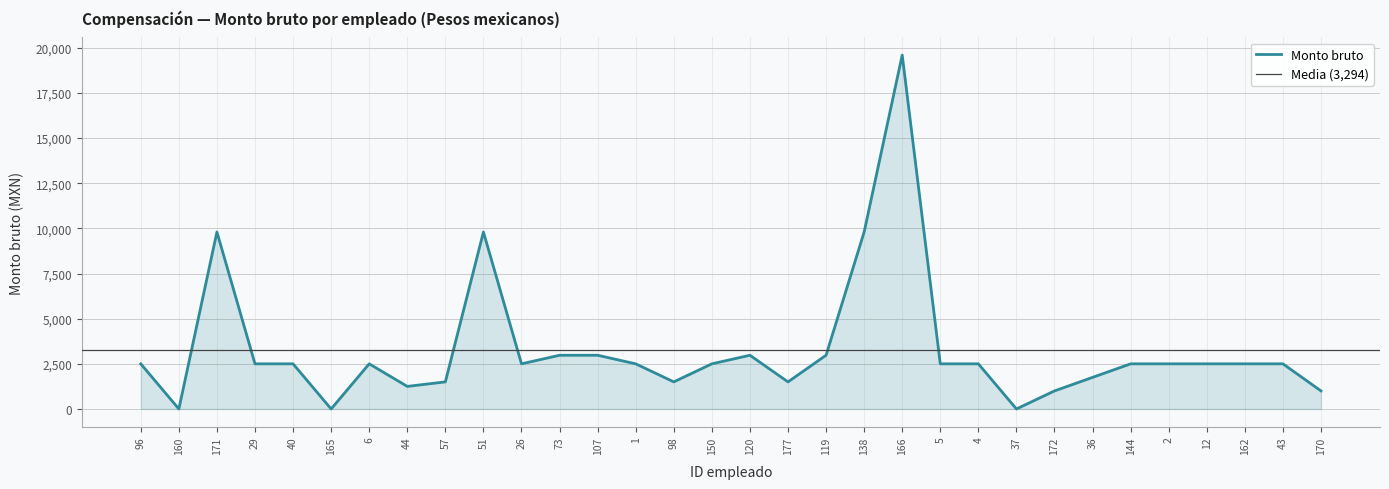

Is it true that the value at 177 is 2550?

False